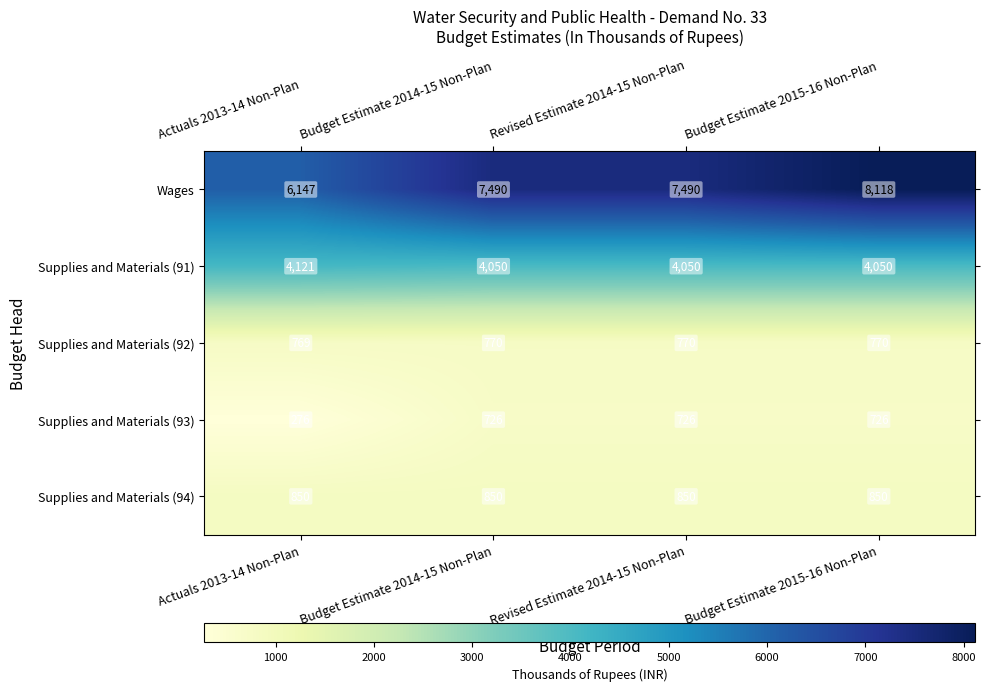

Rank the series by their maximum value, from highest to lowest.

Wages, Supplies and Materials (91), Supplies and Materials (94), Supplies and Materials (92), Supplies and Materials (93)